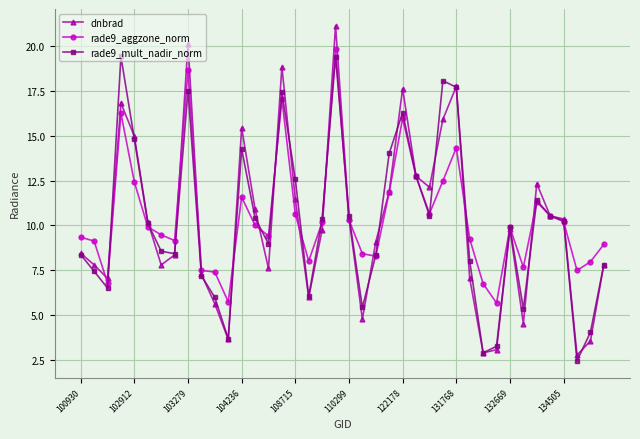

Which series has the largest total across all categories?

rade9_aggzone_norm